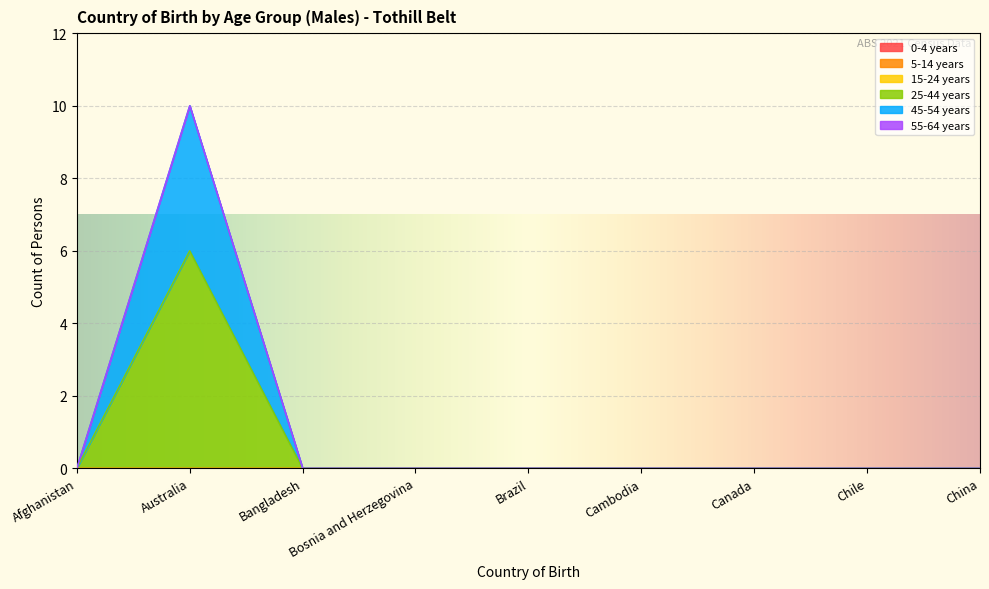

In 45-54 years, how many points are higher than both neighbors (excluding endpoints)?

1